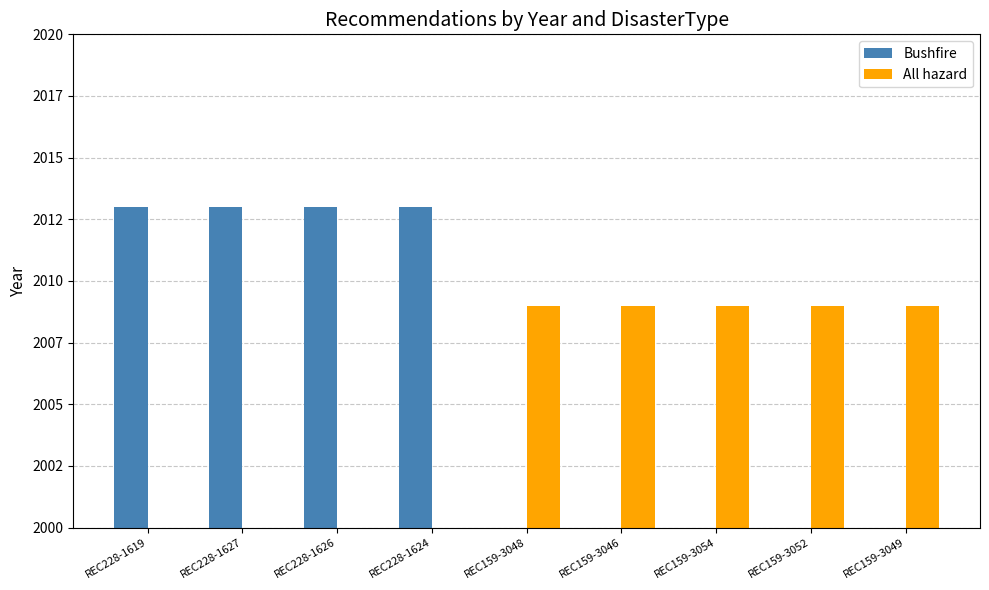

Is it true that All hazard equals -1037 at REC228-1619?

False